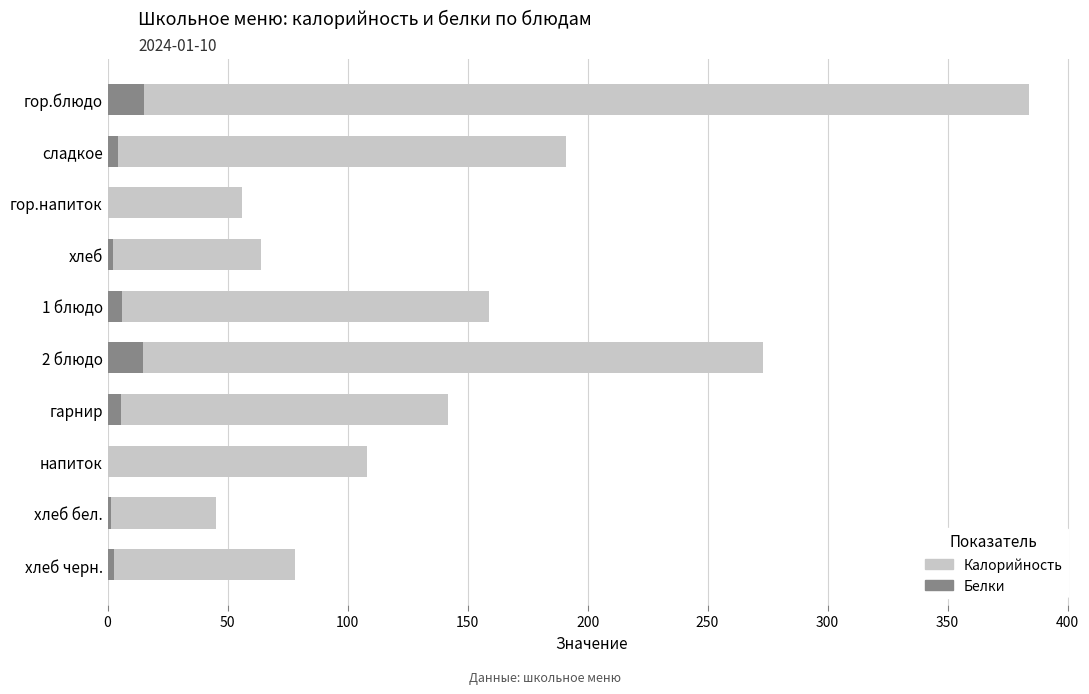

Reading left to right, transcribe all the data shown in this chart.

Калорийность: 384.0	191.0	56.0	63.8	159.0	273.0	141.9	108.2	45.0	78.0
Белки: 15.2	4.4	0.2	2.3	5.9	14.7	5.4	0.2	1.5	2.6